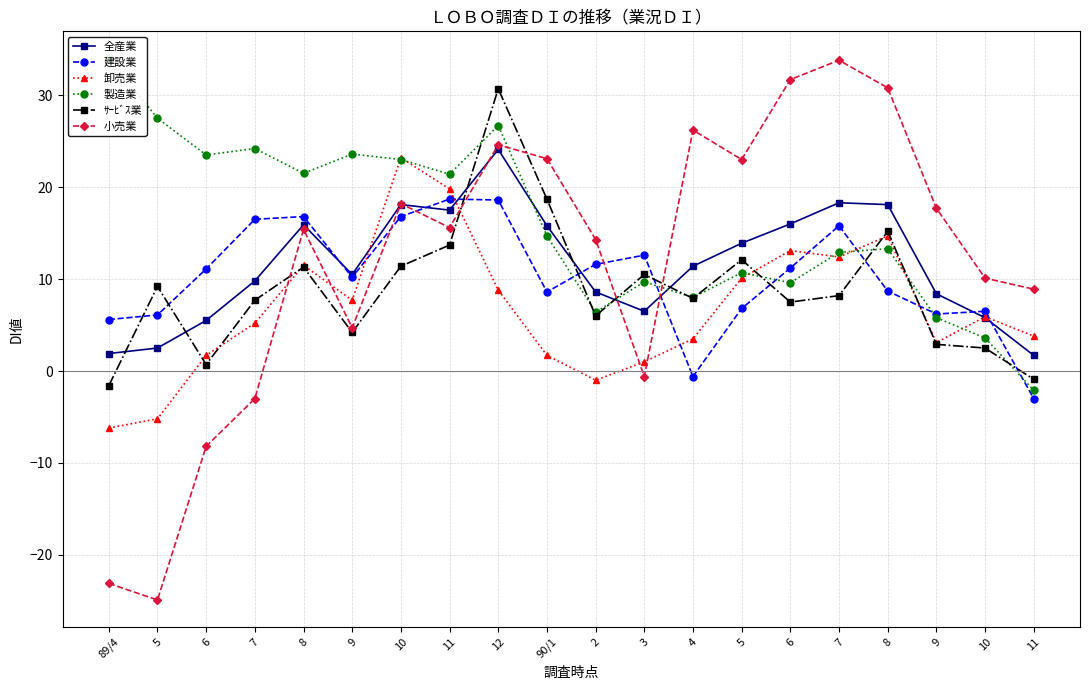

Is it true that 製造業 equals 46.1 at 5?

False